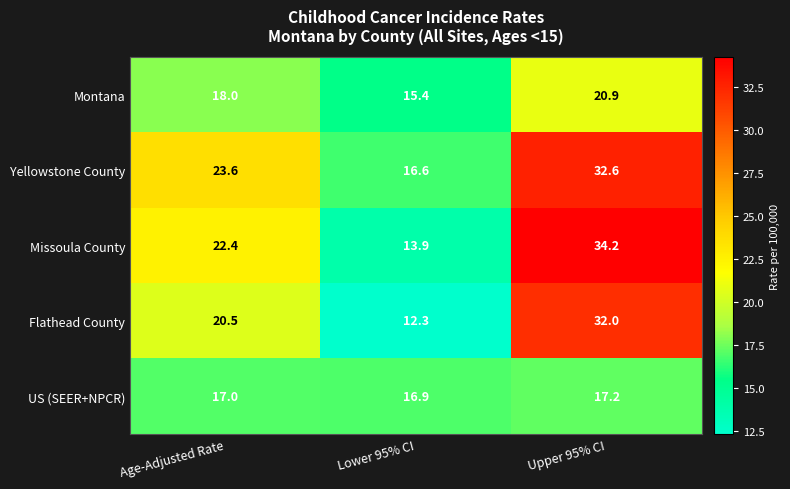

What is the total value across all series at Lower 95% CI?

75.1